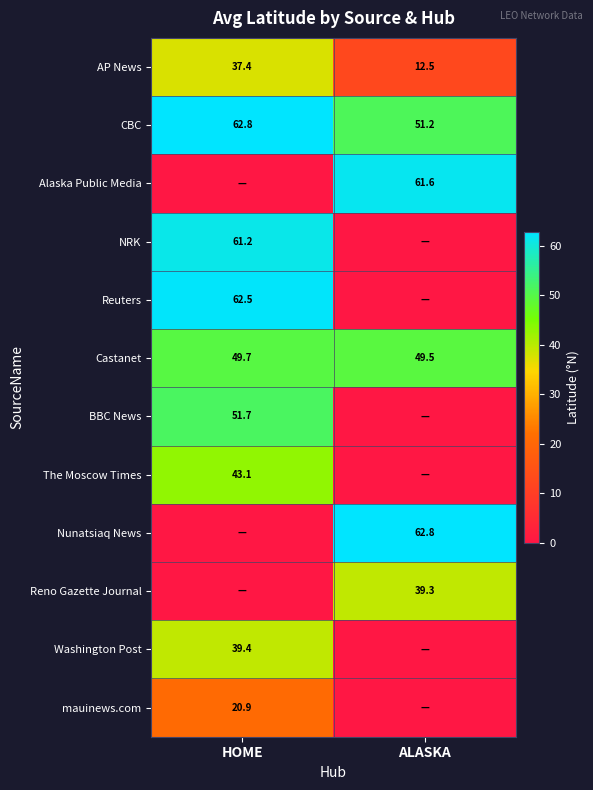

How many values in the AP News series are below 37?

1